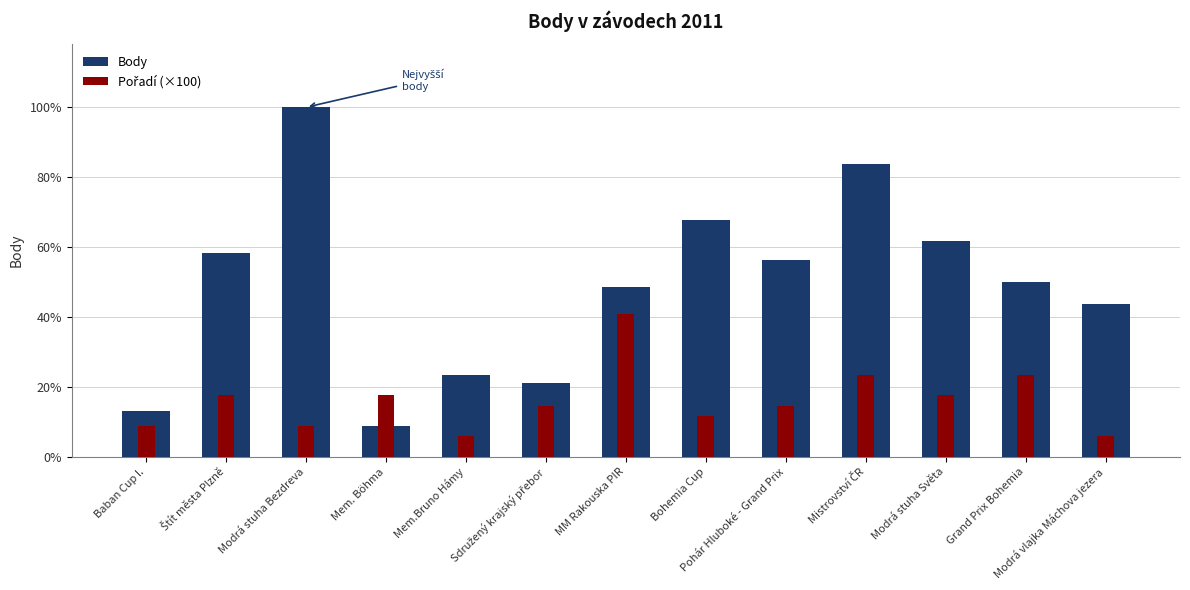

Where does the Body series first go above 1713?

Štít města Plzně